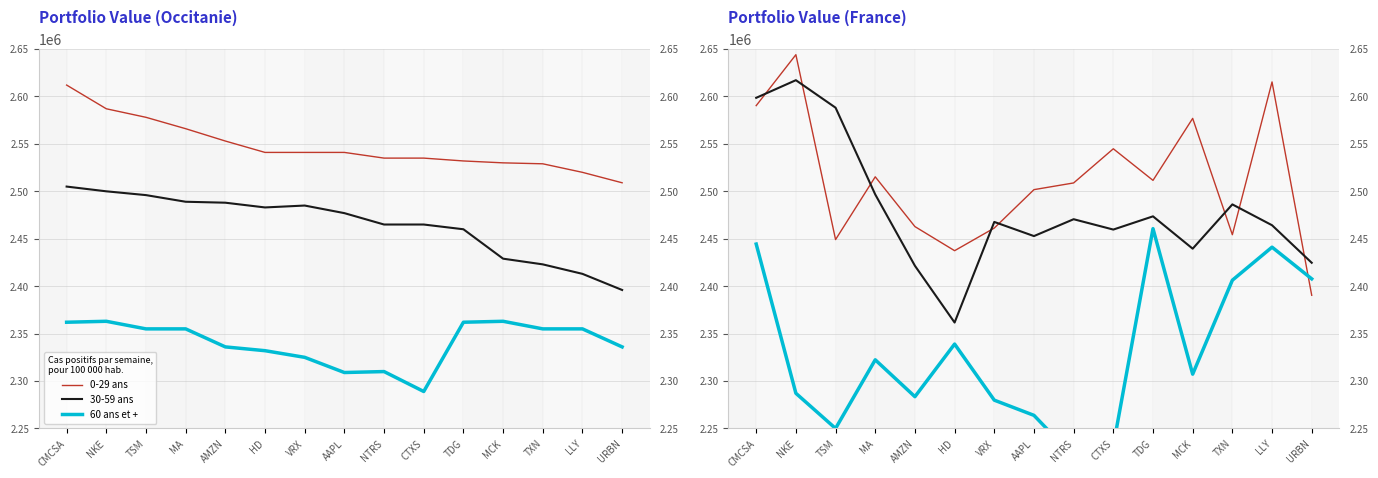

Rank the series by their maximum value, from lowest to highest.

60 ans et +, 30-59 ans, 0-29 ans